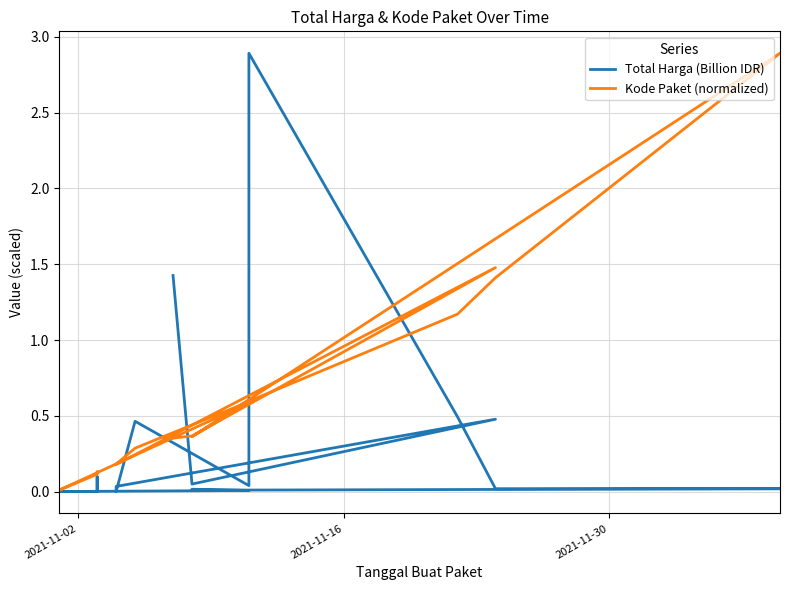

In Total Harga (Billion IDR), how many points are higher than both neighbors (excluding endpoints)?

5